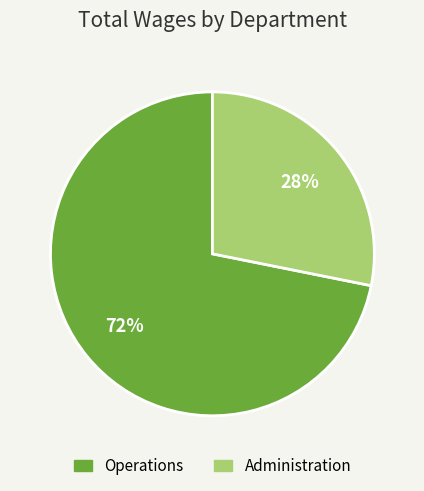

Which has a higher value, Administration or Operations?

Operations